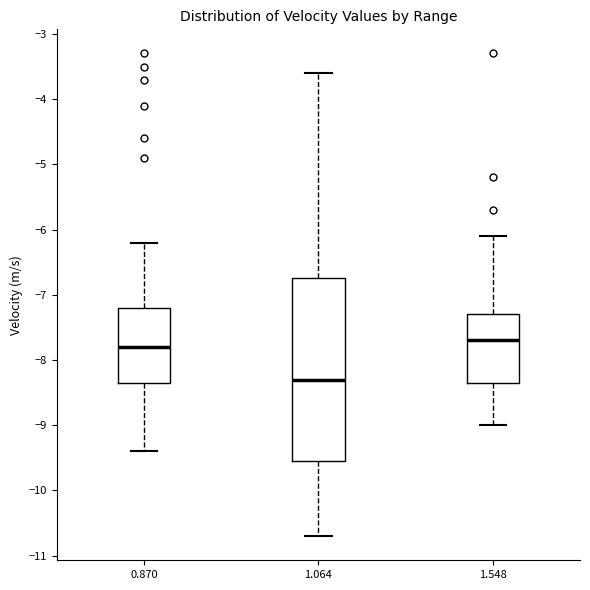

Comparing the boxes themselves (not the whiskers), which one is the tallest?

1.064